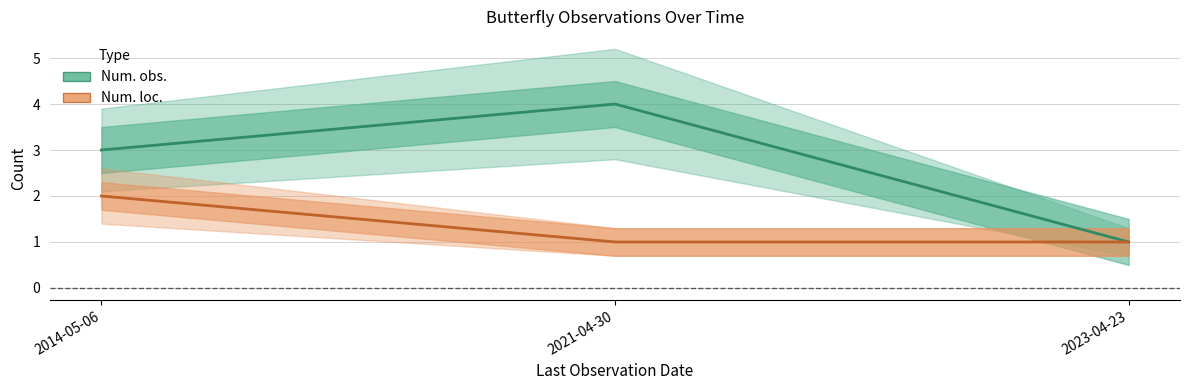

What are all the series names shown in the legend?

Num. obs., Num. loc.